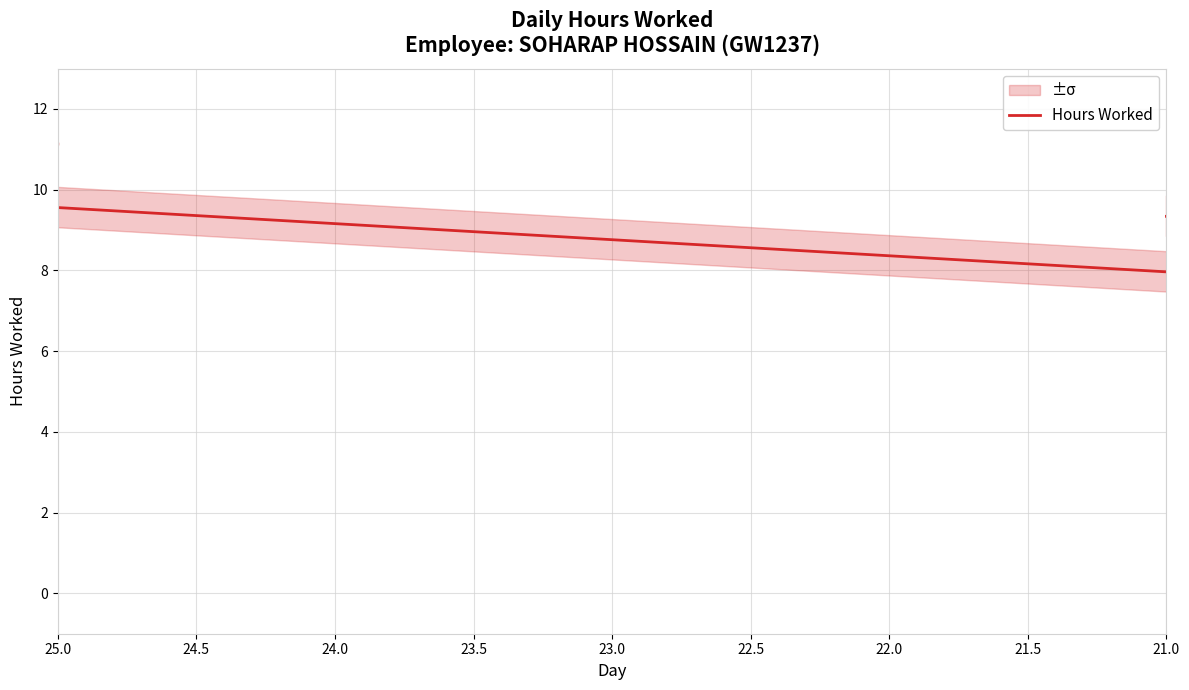

Does the chart have visible grid lines?

Yes